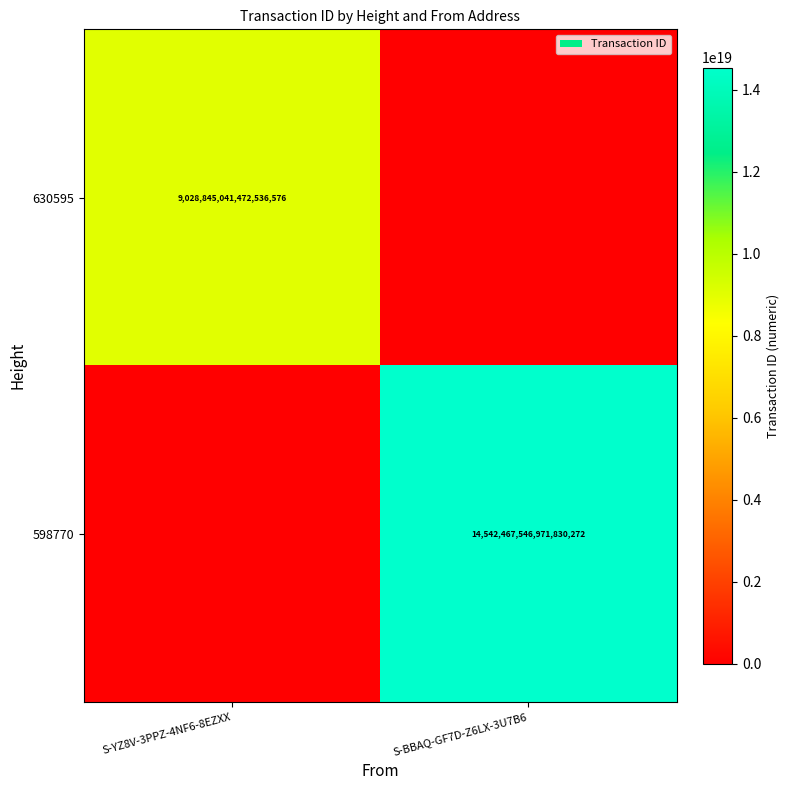

The value of 598770 at S-BBAQ-GF7D-Z6LX-3U7B6 is 14542467546971830272. True or false?

True